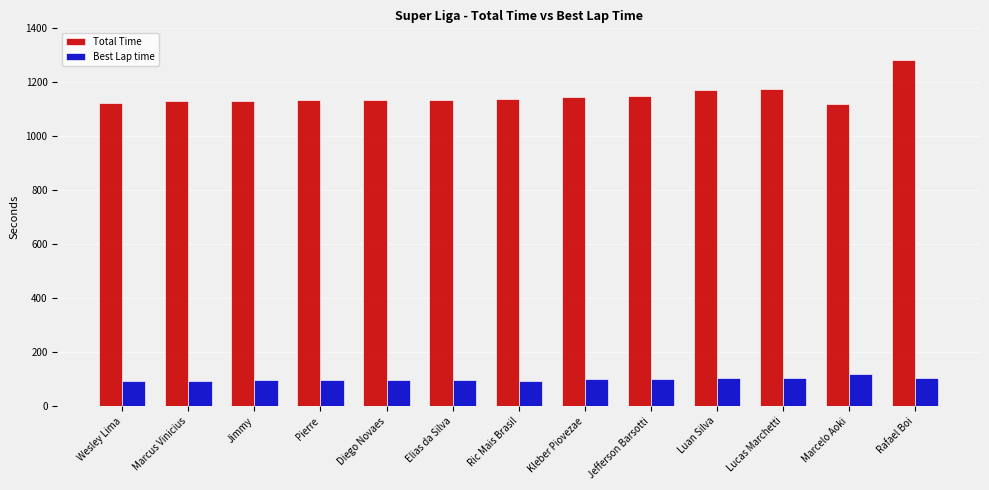

What is the label of the 9th bar from the left?

Jefferson Barsotti